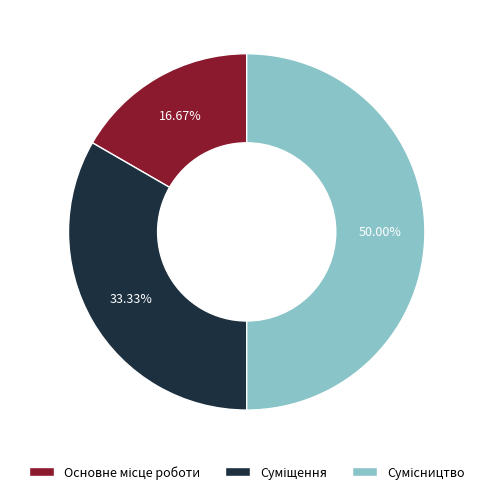

Which has a higher value, Сумісництво or Основне місце роботи?

Сумісництво